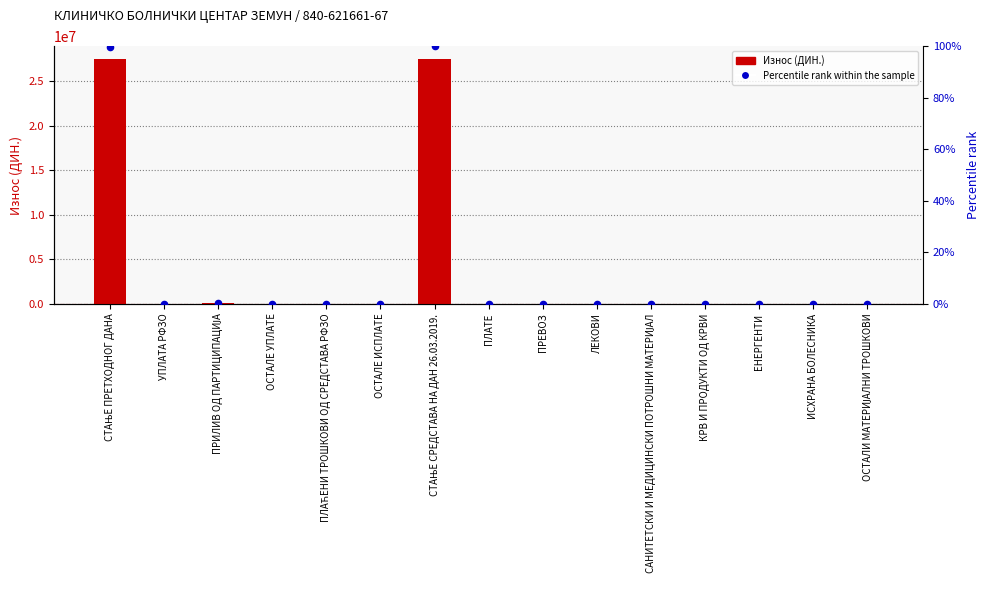

What are all the series names shown in the legend?

Износ (ДИН.), Percentile rank